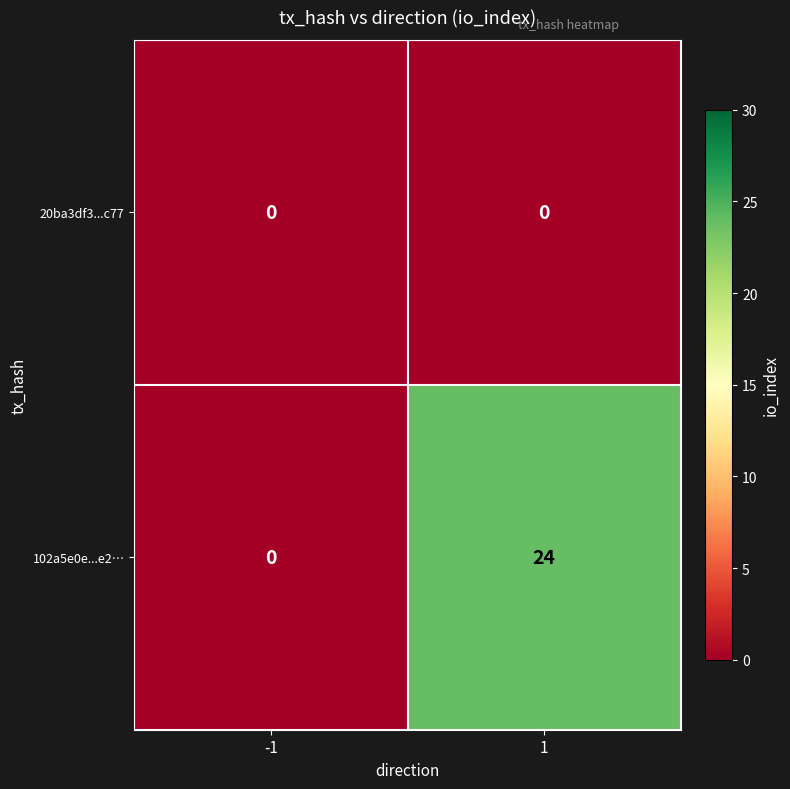

Reading left to right, what are all the values shown in this chart?

20ba3df3...c77: -1=0	1=0
102a5e0e...e2…: -1=0	1=24